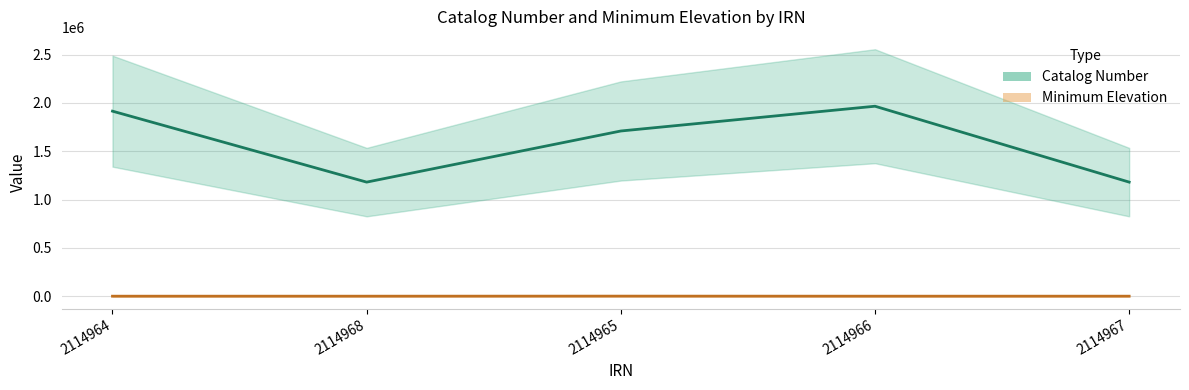

Is the value of Catalog Number at 2114966 greater than the value of Minimum Elevation at 2114967?

Yes